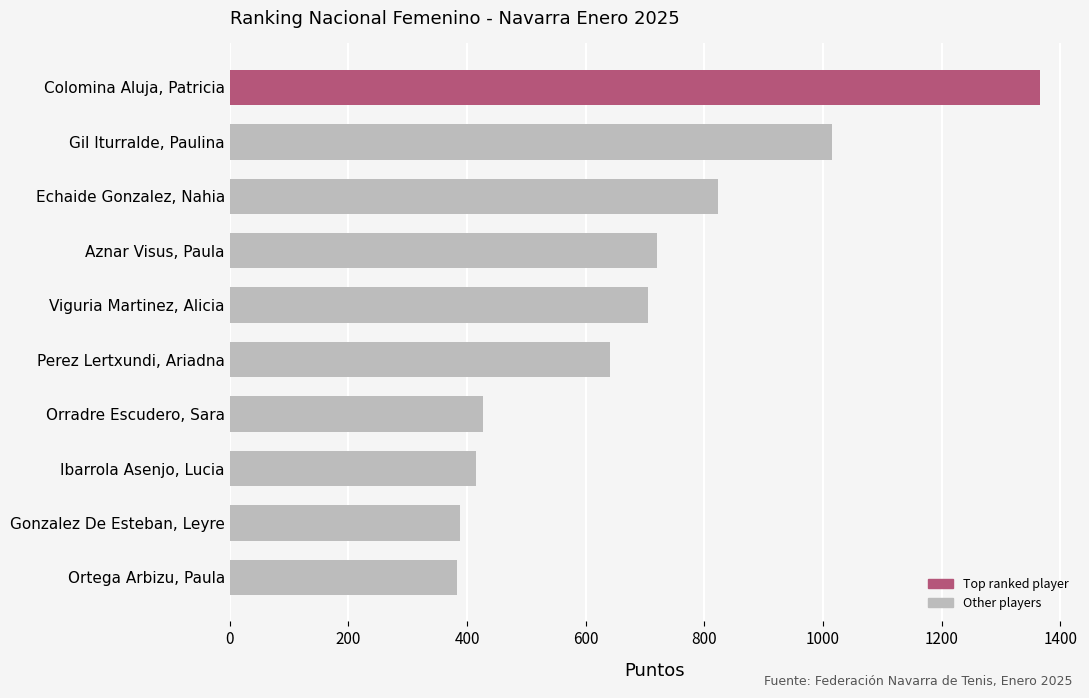

How many data points are less than 705?

5